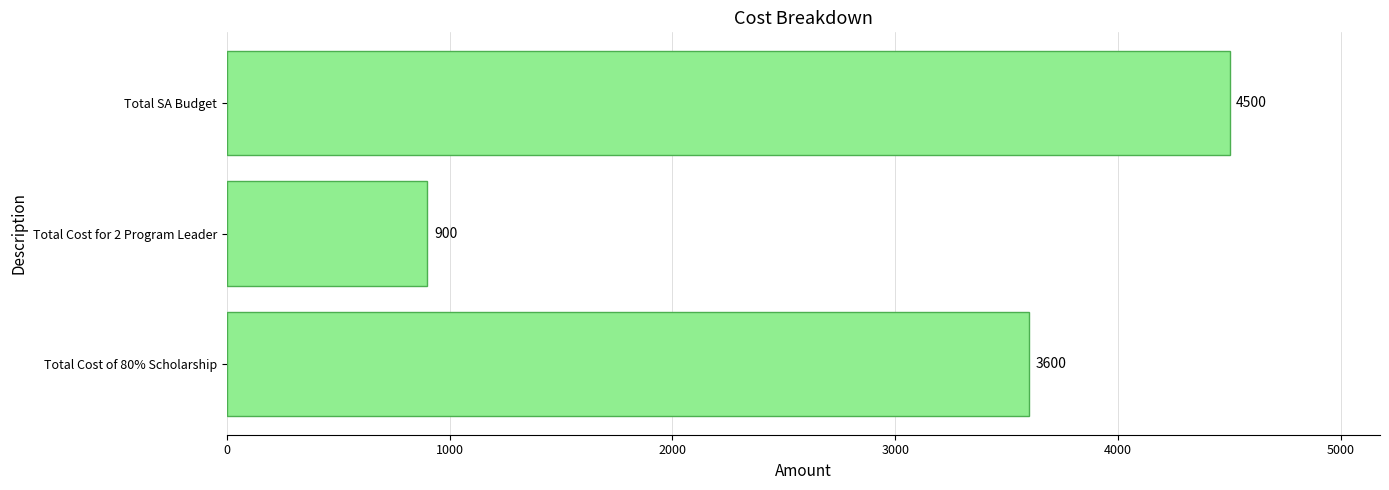

What is the difference between the second highest and minimum values?

2700